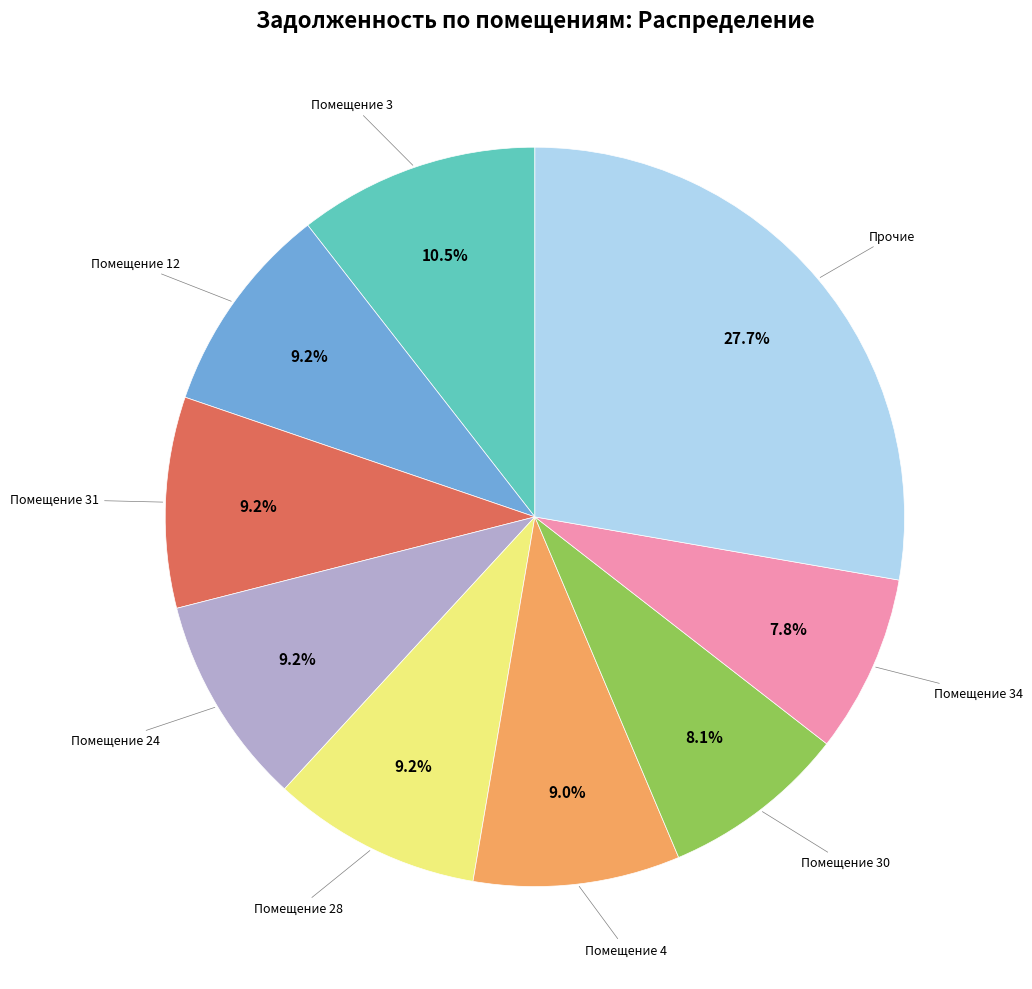

Is there any slice that represents more than half of the pie?

No